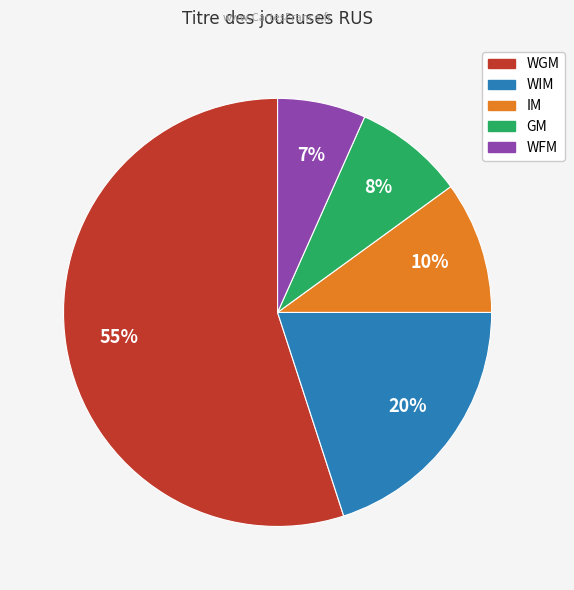

Is it true that WGM is 55% of the pie?

True